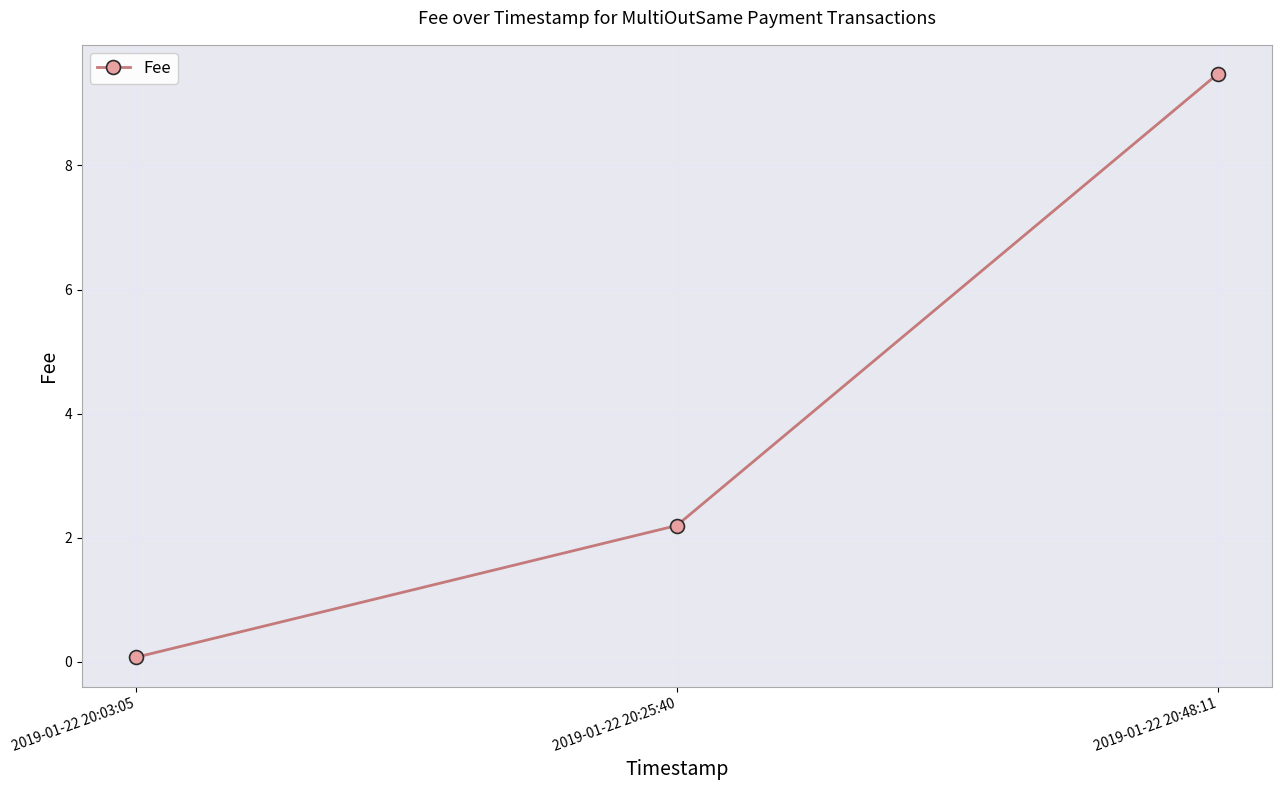

How many lines are shown in the chart?

1